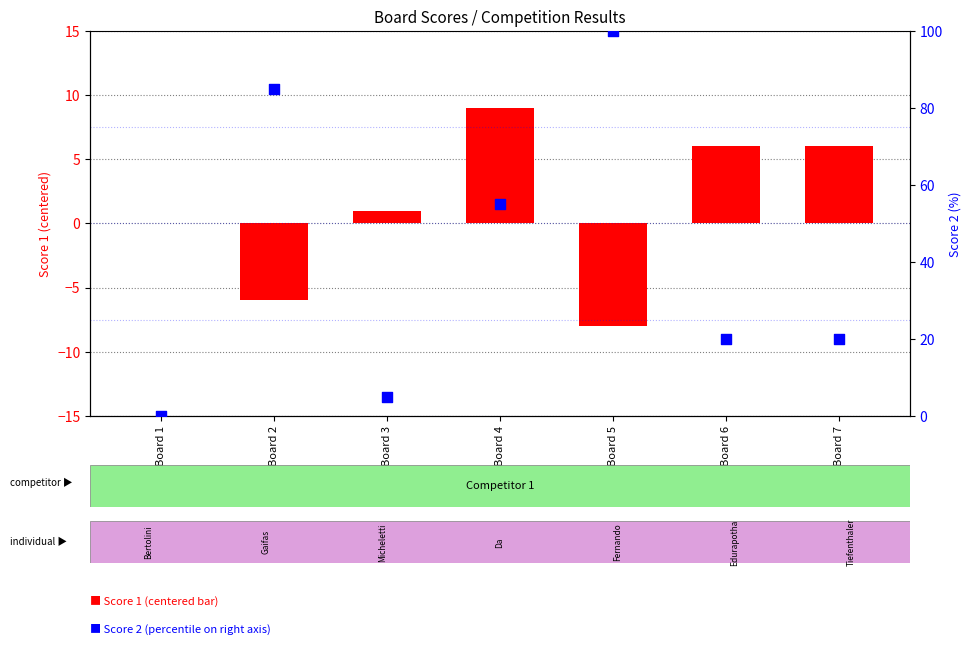

Which series reaches the minimum Y coordinate?

Score 1